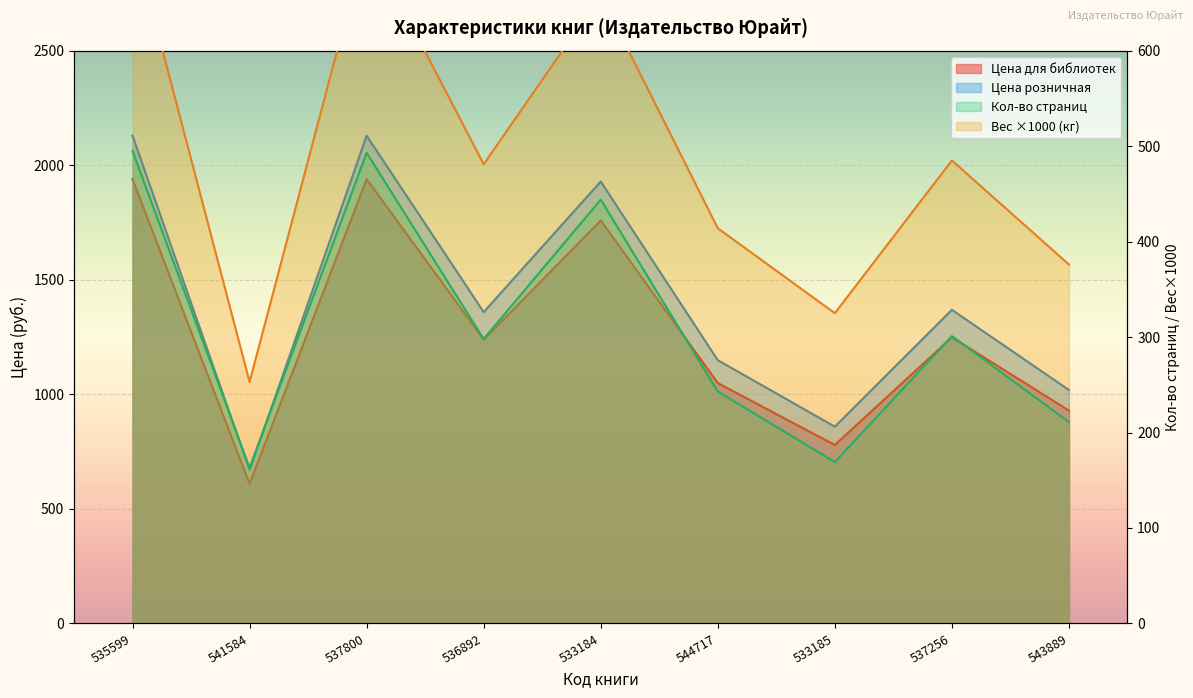

True or false: Цена для библиотек and Вес (кг) intersect in this chart.

False